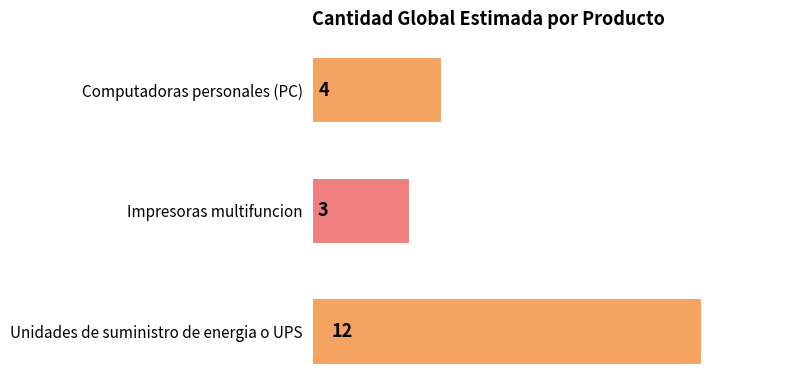

Does the chart contain stacked bars?

No